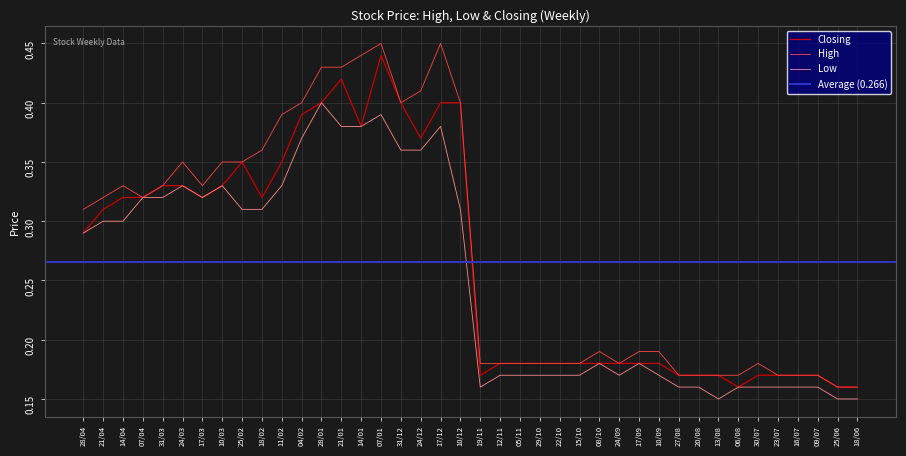

How many interior local valleys does the Low series have?

4